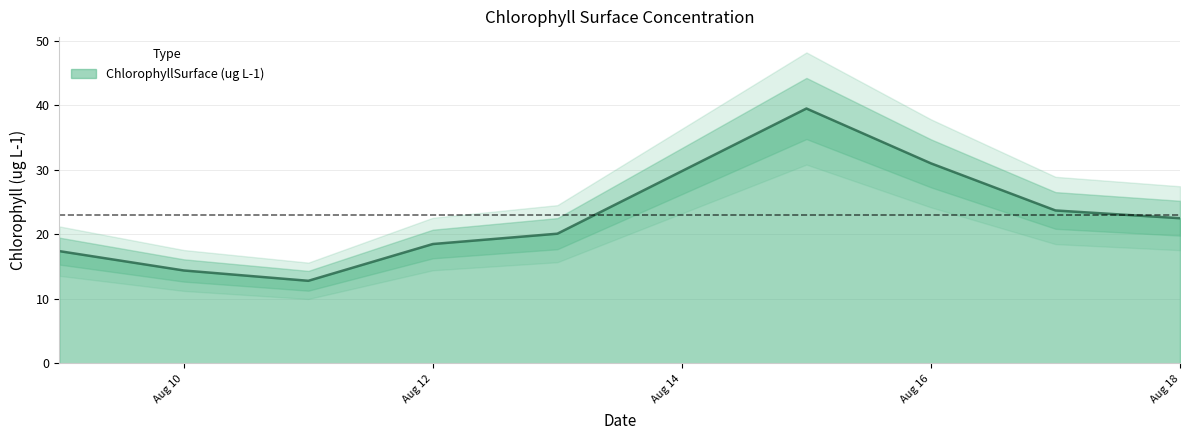

The value of ChlorophyllSurface (ug L-1) at Aug 12 is 11.5. True or false?

False